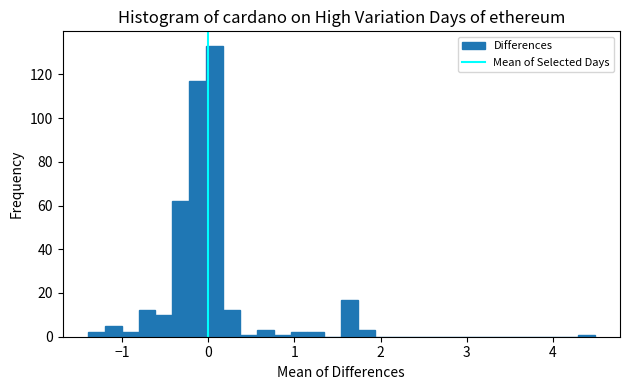

Around what value on the x-axis is the tallest bar? Give the approximate position of its centre, as read against the axis.

0.1